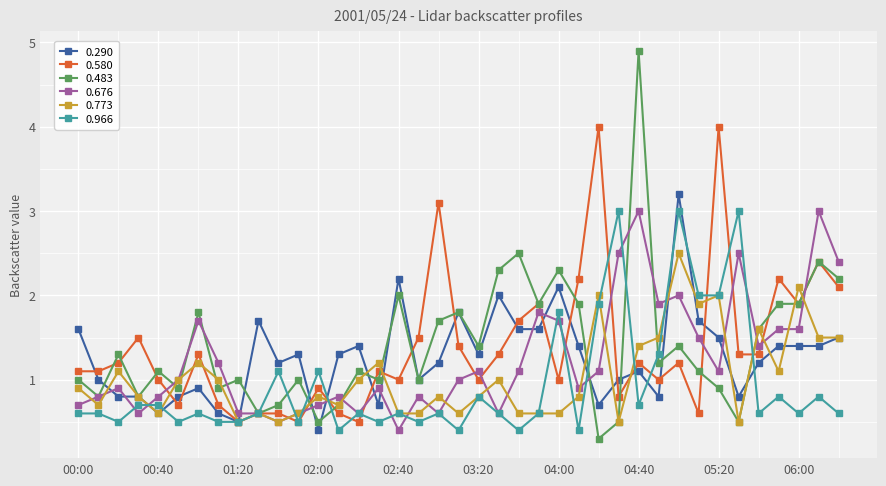

What is the difference between the maximum and minimum values in the 0.676 series?

2.6